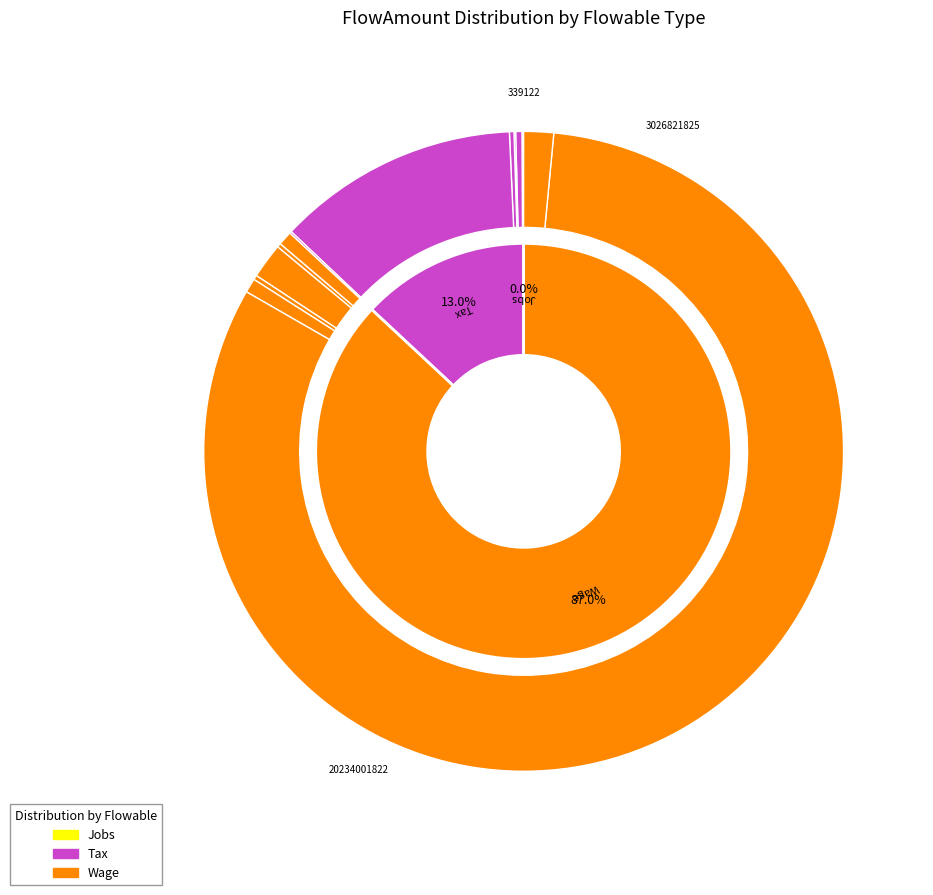

How many slices are in this pie chart?

7